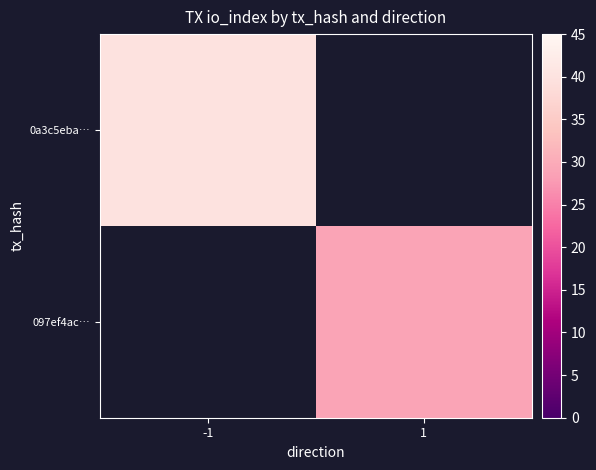

Is it true that 0a3c5eba… equals 40.0 at -1?

True